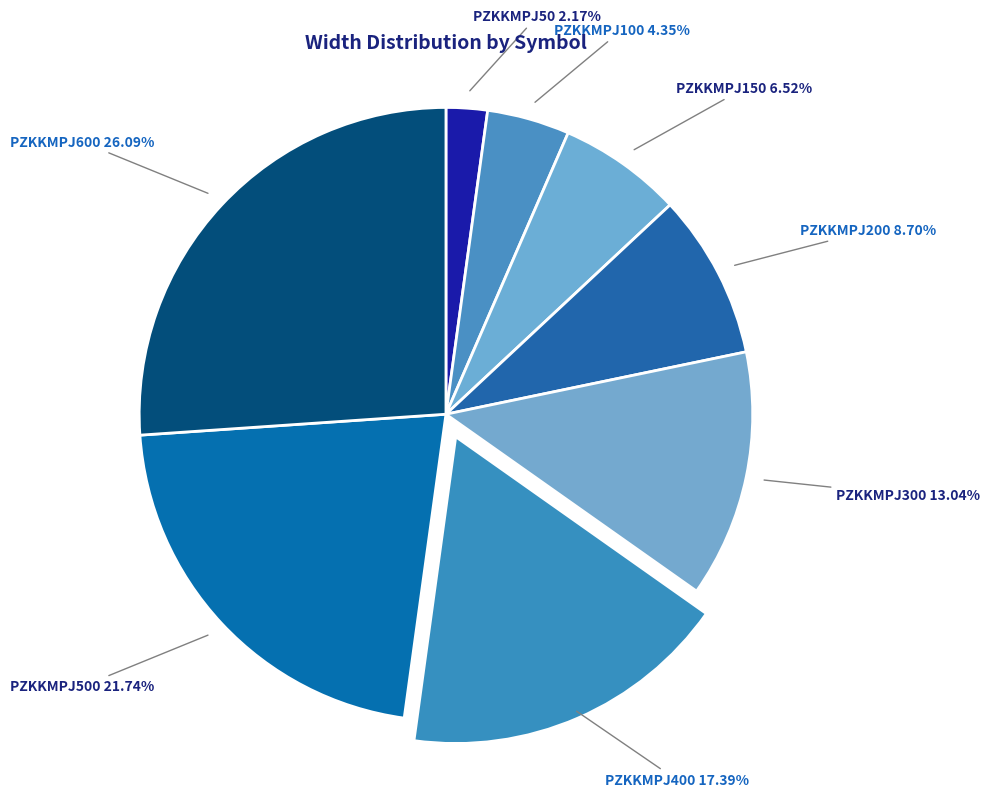

What is the largest slice in the pie chart?

PZKKMPJ600